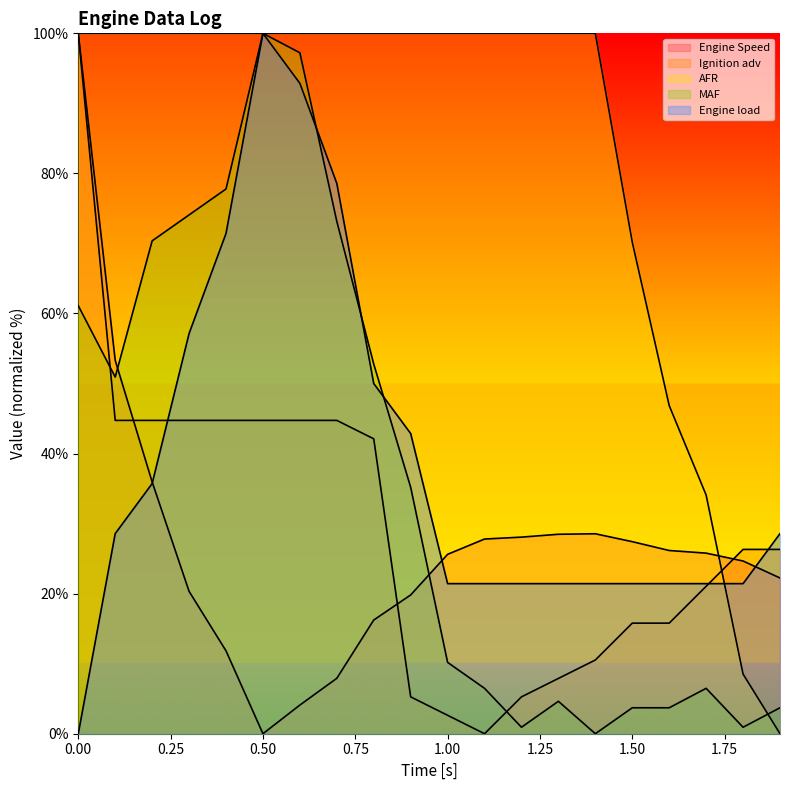

How many values in the MAF series are below 35?

10